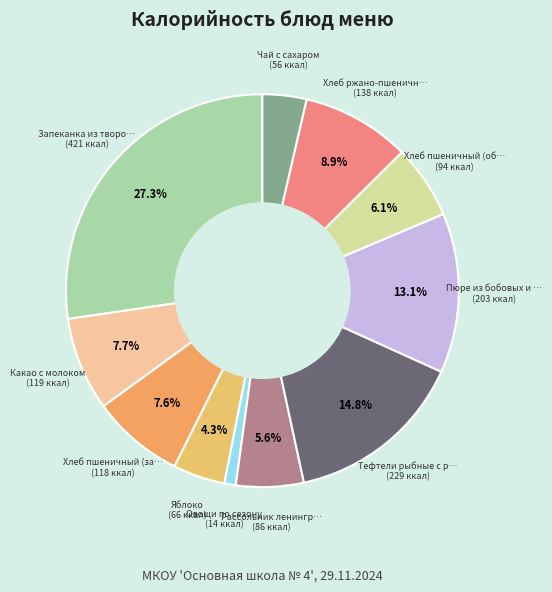

Rank the categories by value from lowest to highest.

Овощи по сезону, Чай с сахаром, Яблоко, Рассольник ленинградский, Хлеб пшеничный (обед), Хлеб пшеничный (завтрак), Какао с молоком, Хлеб ржано-пшеничный, Пюре из бобовых и картофеля, Тефтели рыбные с рисом, Запеканка из творога с соусом молочным